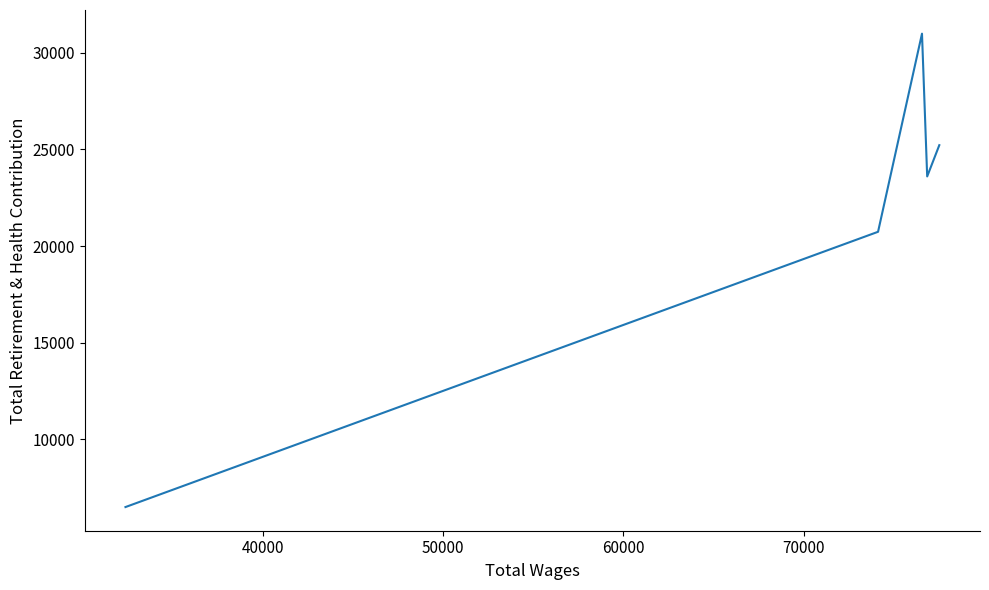

How many points are lower than both their immediate neighbors (excluding endpoints)?

1